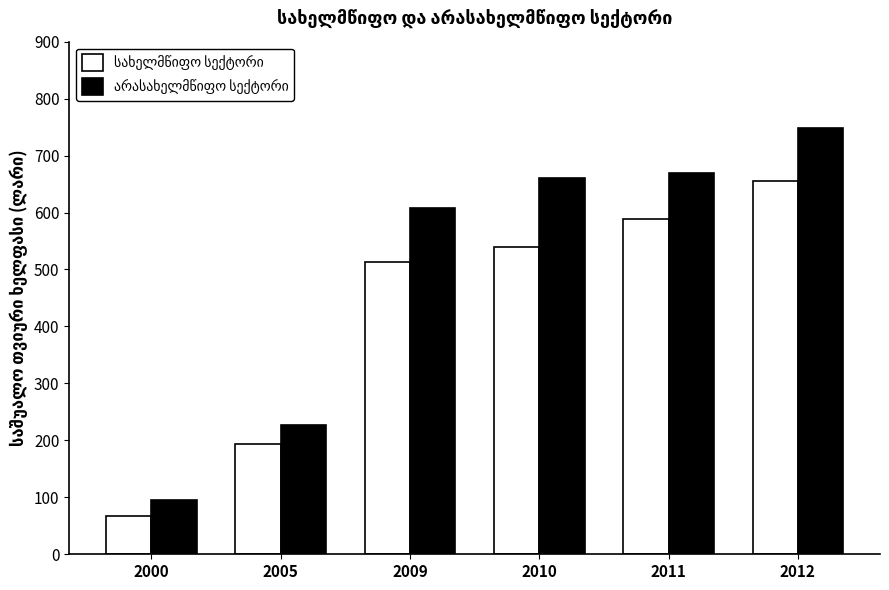

At which category does the chart reach its peak across all series?

2012